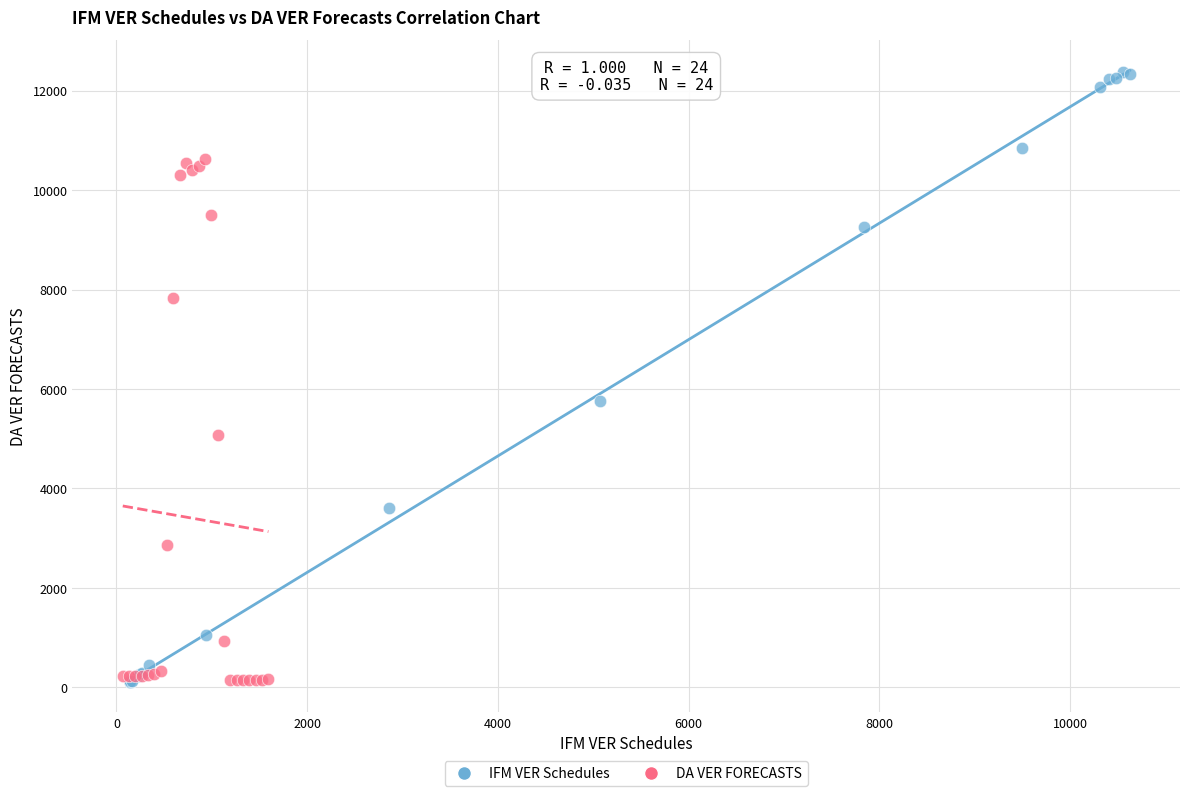

Which series reaches the maximum Y coordinate?

IFM VER Schedules